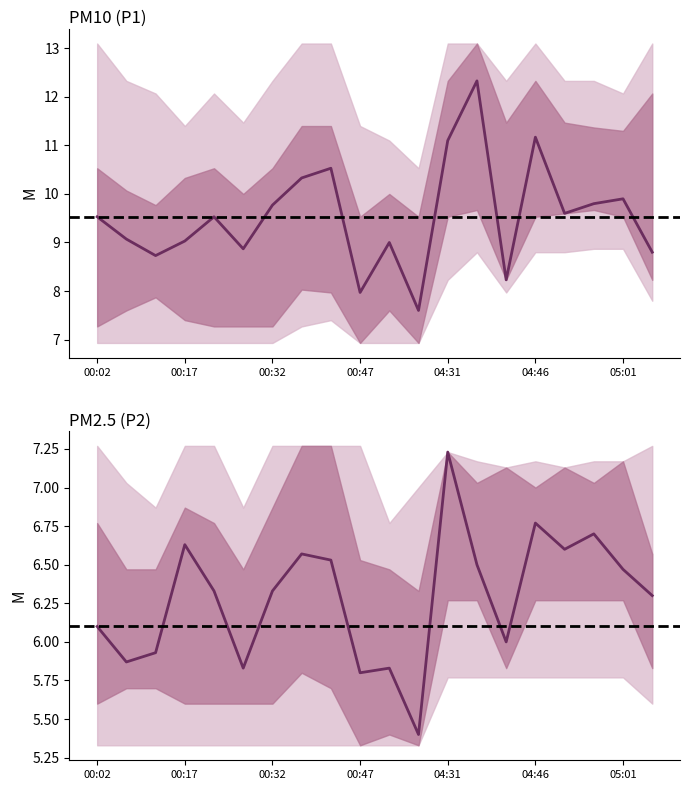

Which series has the largest range (max minus min)?

P1